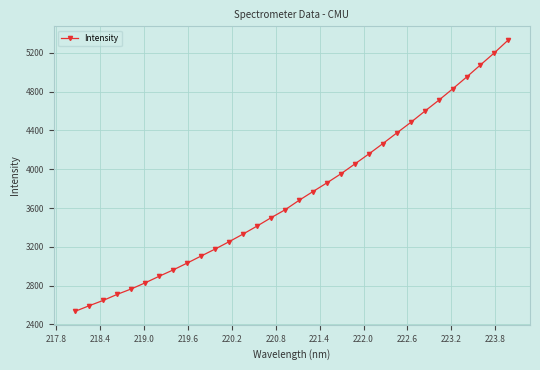

What is the minimum value shown in the chart?

2536.8